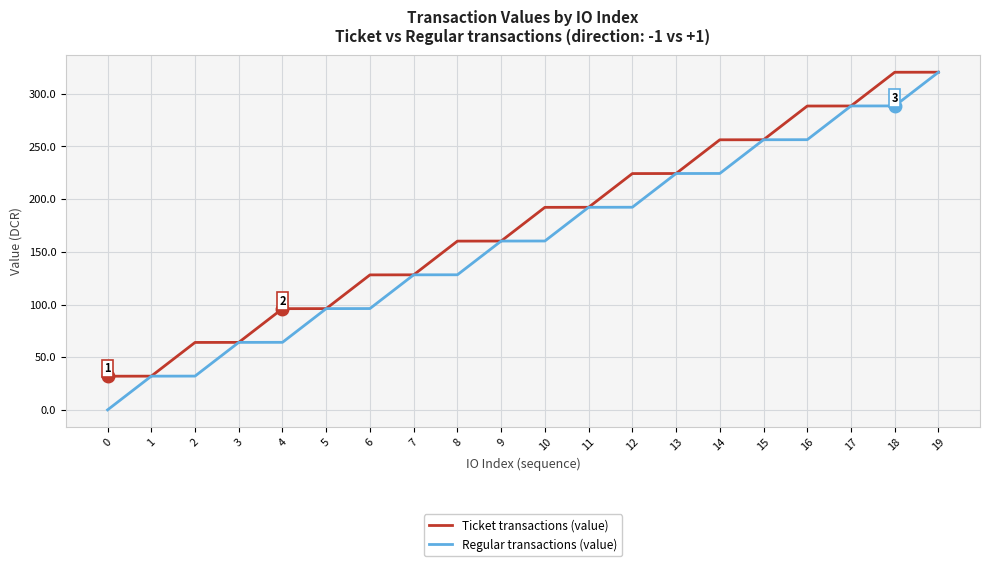

Which series has the widest spread of values?

Regular transactions (value)